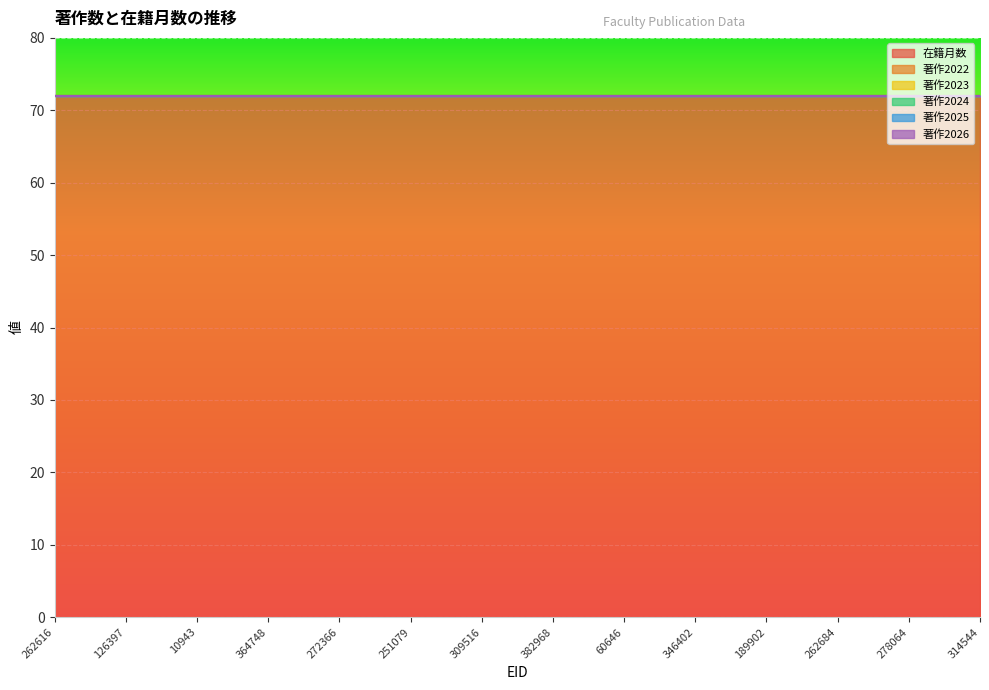

The value of 著作2023 at 278064 is 0. True or false?

True